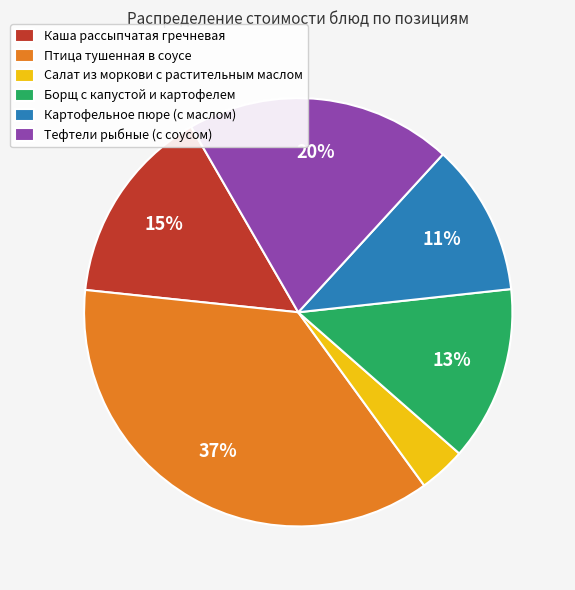

To the nearest percent, what is the difference between the largest and smallest slice percentages?

33%